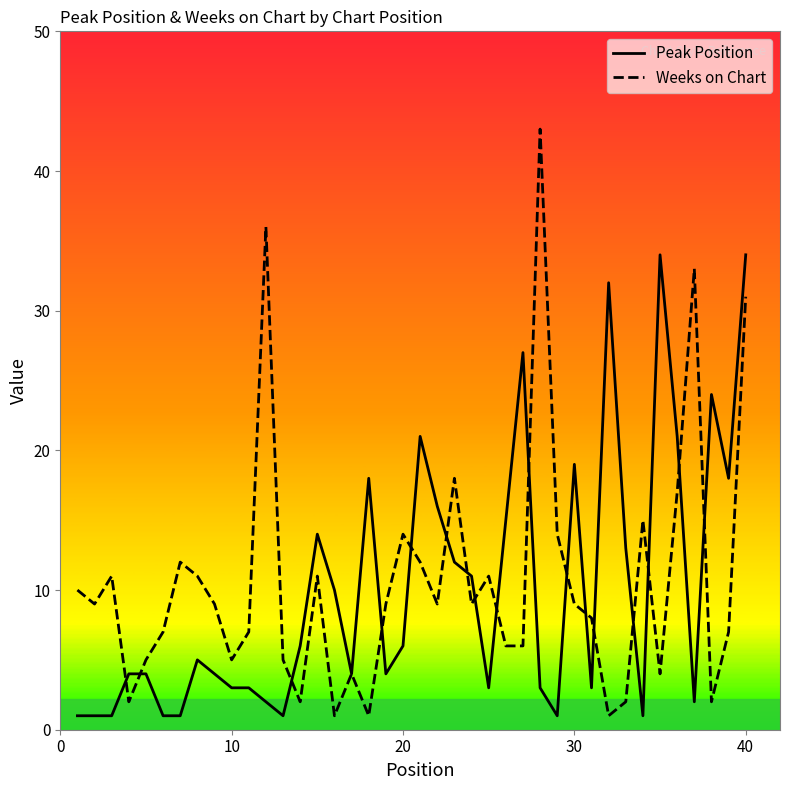

What is the maximum value for Peak Position?

34